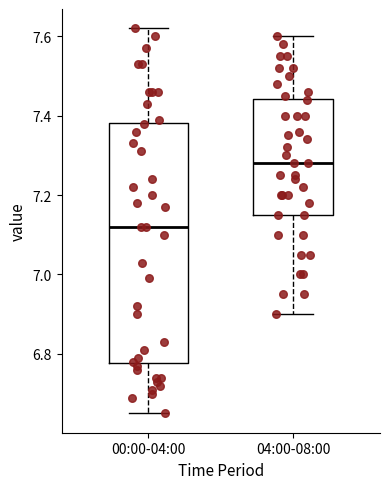

Reading left to right, read every box against the y-axis: the position of its median line, the range the box covers, and the ends of its whiskers. The values are not printed on the chart, so give them approximately, as read against the axis.

00:00-04:00: median 7.12, box 6.78 to 7.38, whiskers 6.66 to 7.62
04:00-08:00: median 7.28, box 7.16 to 7.44, whiskers 6.90 to 7.60